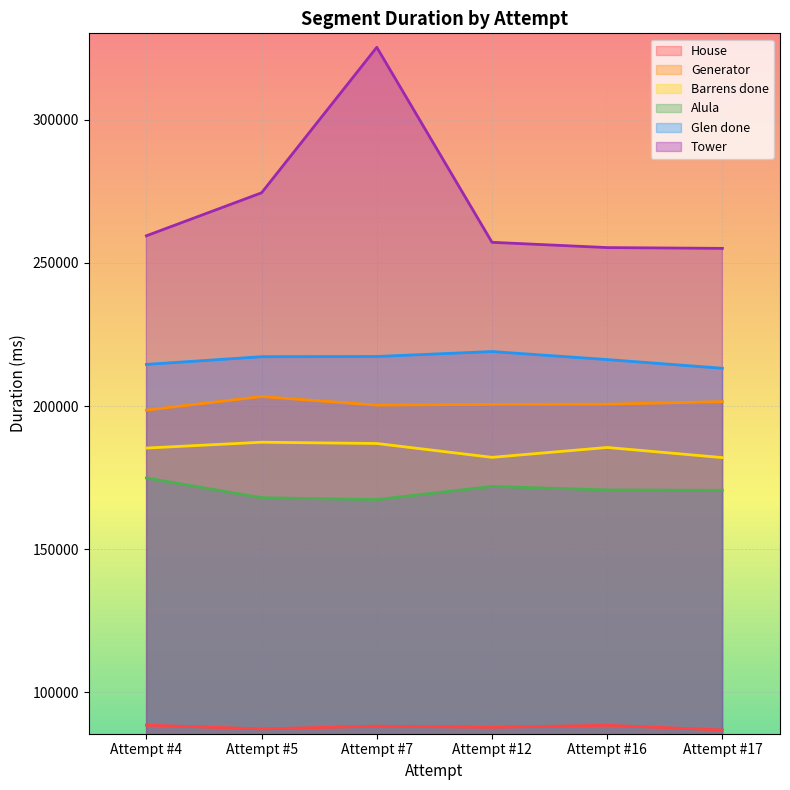

Which has a higher value, Attempt #7 or Attempt #17?

Attempt #7